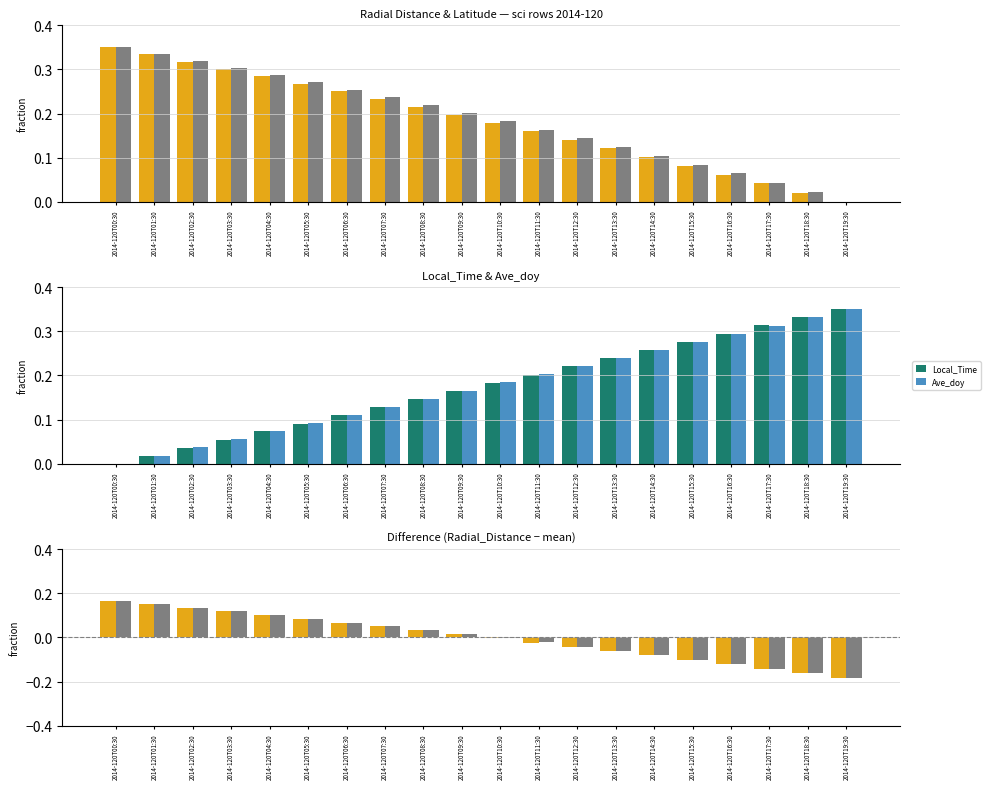

Reading left to right, extract all data points from this chart.

Radial_Distance: 2014-120T00:30=0.3	2014-120T01:30=0.3	2014-120T02:30=0.3	2014-120T03:30=0.3	2014-120T04:30=0.3	2014-120T05:30=0.3	2014-120T06:30=0.2	2014-120T07:30=0.2	2014-120T08:30=0.2	2014-120T09:30=0.2	2014-120T10:30=0.2	2014-120T11:30=0.2	2014-120T12:30=0.1	2014-120T13:30=0.1	2014-120T14:30=0.1	2014-120T15:30=0.1	2014-120T16:30=0.1	2014-120T17:30=0.0	2014-120T18:30=0.0	2014-120T19:30=0.0
Latitude: 2014-120T00:30=0.3	2014-120T01:30=0.3	2014-120T02:30=0.3	2014-120T03:30=0.3	2014-120T04:30=0.3	2014-120T05:30=0.3	2014-120T06:30=0.3	2014-120T07:30=0.2	2014-120T08:30=0.2	2014-120T09:30=0.2	2014-120T10:30=0.2	2014-120T11:30=0.2	2014-120T12:30=0.1	2014-120T13:30=0.1	2014-120T14:30=0.1	2014-120T15:30=0.1	2014-120T16:30=0.1	2014-120T17:30=0.0	2014-120T18:30=0.0	2014-120T19:30=0.0
Local_Time: 2014-120T00:30=0.0	2014-120T01:30=0.0	2014-120T02:30=0.0	2014-120T03:30=0.1	2014-120T04:30=0.1	2014-120T05:30=0.1	2014-120T06:30=0.1	2014-120T07:30=0.1	2014-120T08:30=0.1	2014-120T09:30=0.2	2014-120T10:30=0.2	2014-120T11:30=0.2	2014-120T12:30=0.2	2014-120T13:30=0.2	2014-120T14:30=0.3	2014-120T15:30=0.3	2014-120T16:30=0.3	2014-120T17:30=0.3	2014-120T18:30=0.3	2014-120T19:30=0.3
Ave_doy: 2014-120T00:30=0.0	2014-120T01:30=0.0	2014-120T02:30=0.0	2014-120T03:30=0.1	2014-120T04:30=0.1	2014-120T05:30=0.1	2014-120T06:30=0.1	2014-120T07:30=0.1	2014-120T08:30=0.1	2014-120T09:30=0.2	2014-120T10:30=0.2	2014-120T11:30=0.2	2014-120T12:30=0.2	2014-120T13:30=0.2	2014-120T14:30=0.3	2014-120T15:30=0.3	2014-120T16:30=0.3	2014-120T17:30=0.3	2014-120T18:30=0.3	2014-120T19:30=0.3
Radial_Distance diff: 2014-120T00:30=0.2	2014-120T01:30=0.2	2014-120T02:30=0.1	2014-120T03:30=0.1	2014-120T04:30=0.1	2014-120T05:30=0.1	2014-120T06:30=0.1	2014-120T07:30=0.1	2014-120T08:30=0.0	2014-120T09:30=0.0	2014-120T10:30=-0.0	2014-120T11:30=-0.0	2014-120T12:30=-0.0	2014-120T13:30=-0.1	2014-120T14:30=-0.1	2014-120T15:30=-0.1	2014-120T16:30=-0.1	2014-120T17:30=-0.1	2014-120T18:30=-0.2	2014-120T19:30=-0.2
Latitude diff: 2014-120T00:30=0.2	2014-120T01:30=0.1	2014-120T02:30=0.1	2014-120T03:30=0.1	2014-120T04:30=0.1	2014-120T05:30=0.1	2014-120T06:30=0.1	2014-120T07:30=0.1	2014-120T08:30=0.0	2014-120T09:30=0.0	2014-120T10:30=-0.0	2014-120T11:30=-0.0	2014-120T12:30=-0.0	2014-120T13:30=-0.1	2014-120T14:30=-0.1	2014-120T15:30=-0.1	2014-120T16:30=-0.1	2014-120T17:30=-0.1	2014-120T18:30=-0.2	2014-120T19:30=-0.2